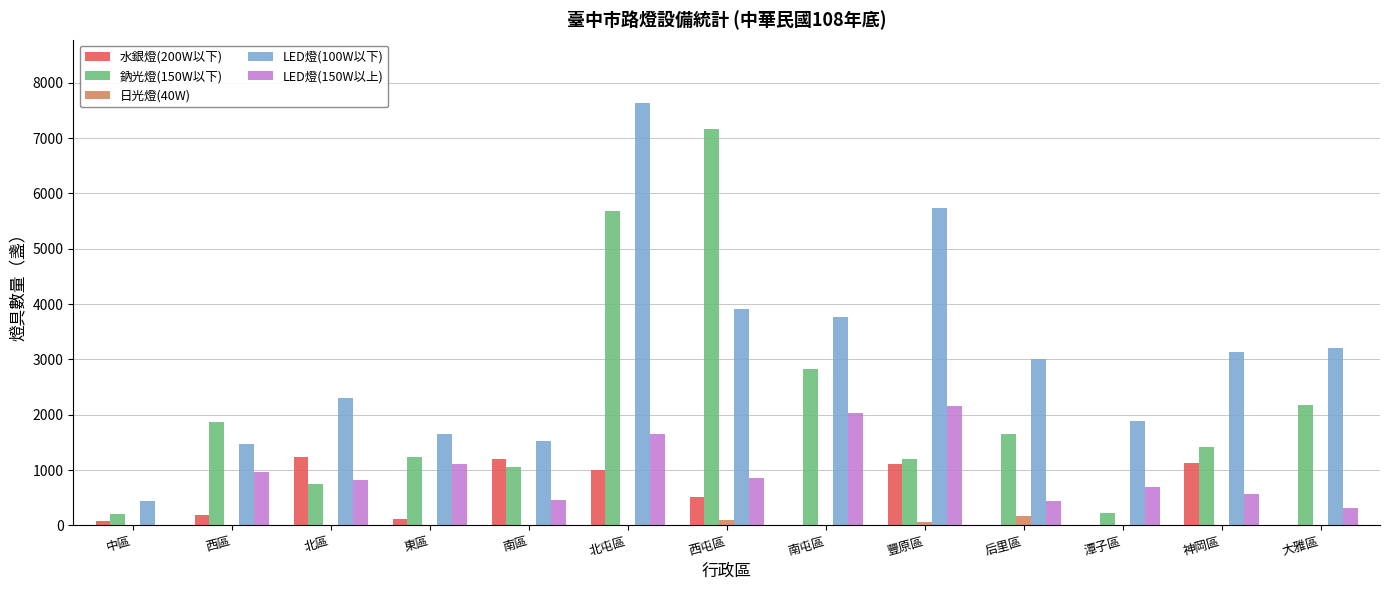

True or false: LED燈(150W以上) has a value of 320 at 大雅區.

True